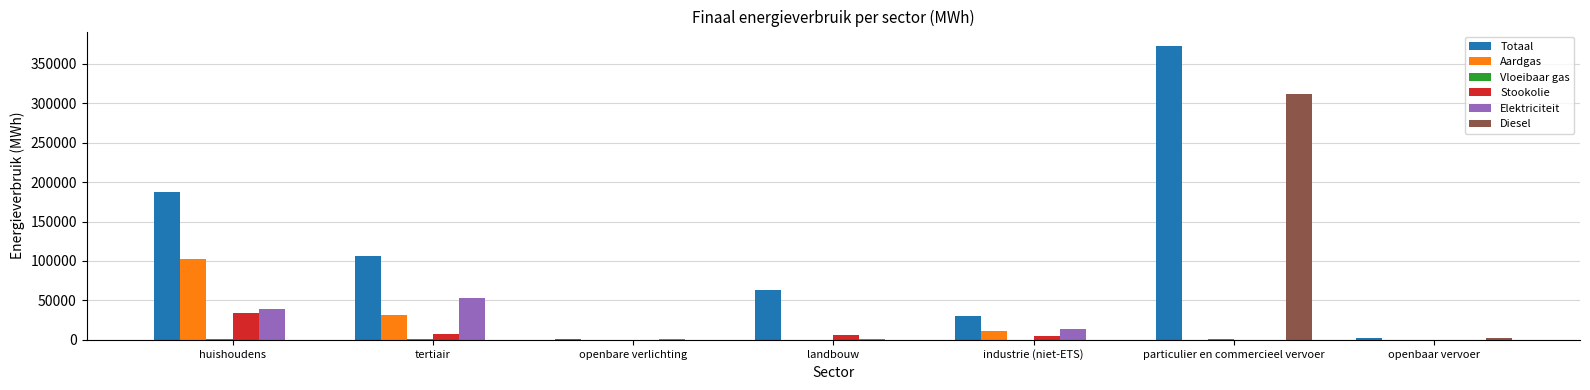

What is the greatest value displayed?

372289.5